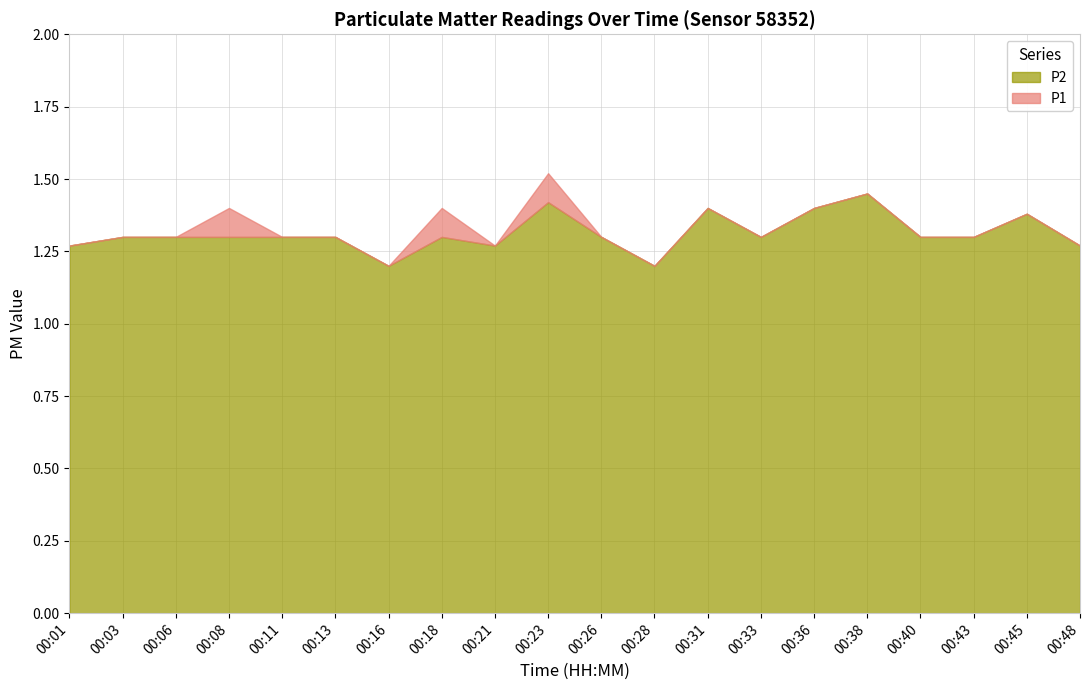

Reading right to left, extract all data points from this chart.

P1: 00:48=1.3	00:45=1.4	00:43=1.3	00:40=1.3	00:38=1.4	00:36=1.4	00:33=1.3	00:31=1.4	00:28=1.2	00:26=1.3	00:23=1.5	00:21=1.3	00:18=1.4	00:16=1.2	00:13=1.3	00:11=1.3	00:08=1.4	00:06=1.3	00:03=1.3	00:01=1.3
P2: 00:48=1.3	00:45=1.4	00:43=1.3	00:40=1.3	00:38=1.4	00:36=1.4	00:33=1.3	00:31=1.4	00:28=1.2	00:26=1.3	00:23=1.4	00:21=1.3	00:18=1.3	00:16=1.2	00:13=1.3	00:11=1.3	00:08=1.3	00:06=1.3	00:03=1.3	00:01=1.3